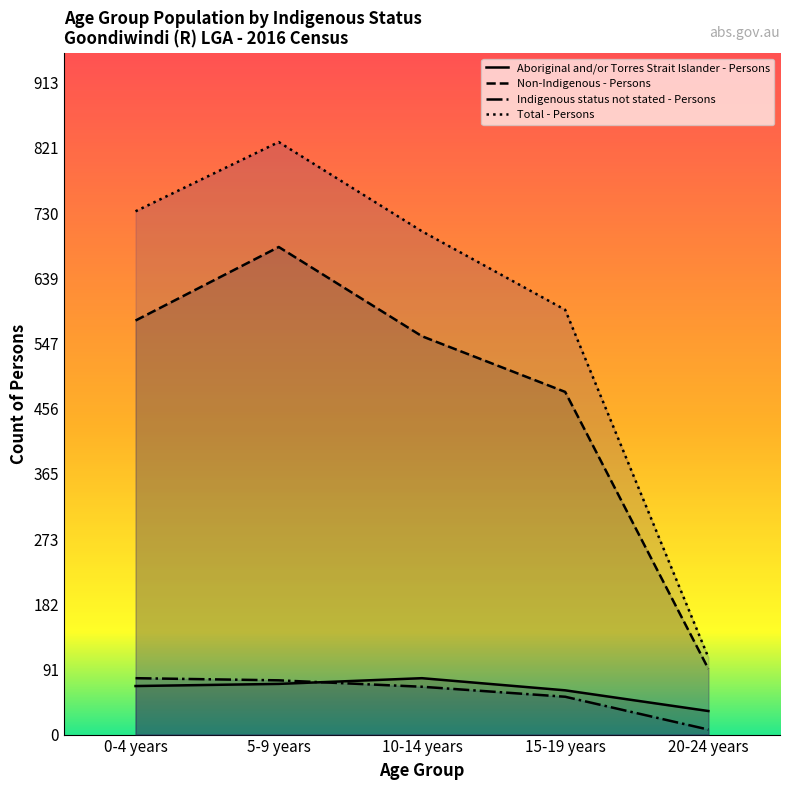

Reading right to left, list all the values displayed in this chart.

Aboriginal and/or Torres Strait Islander - Persons: 20-24 years=33	15-19 years=62	10-14 years=79	5-9 years=71	0-4 years=68
Non-Indigenous - Persons: 20-24 years=92	15-19 years=480	10-14 years=558	5-9 years=683	0-4 years=580
Indigenous status not stated - Persons: 20-24 years=7	15-19 years=53	10-14 years=67	5-9 years=76	0-4 years=79
Total - Persons: 20-24 years=108	15-19 years=595	10-14 years=705	5-9 years=830	0-4 years=733